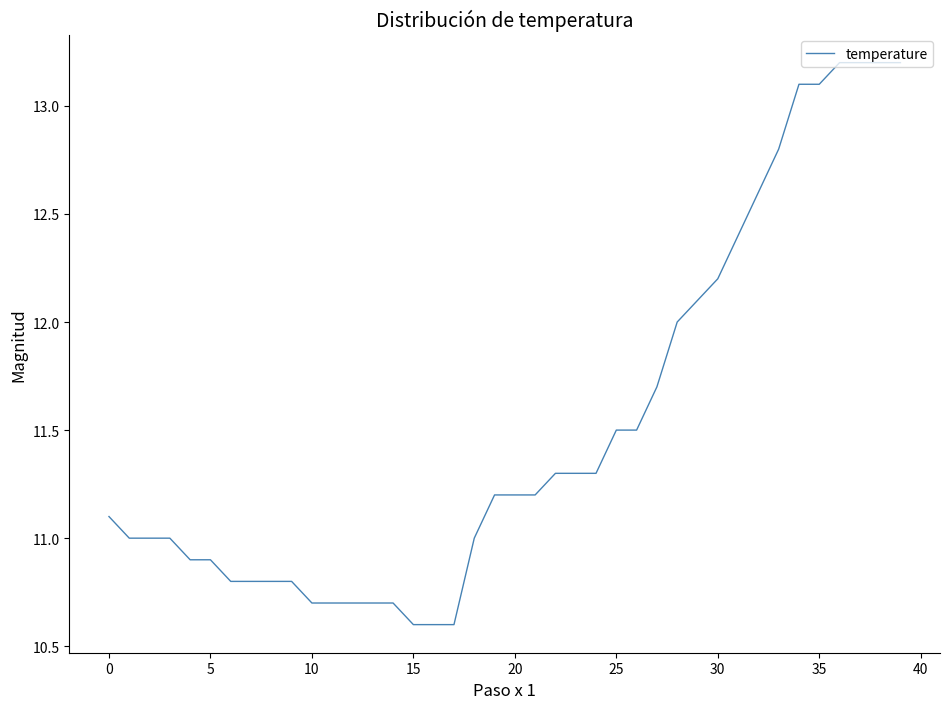

What is the smallest value displayed?

10.6